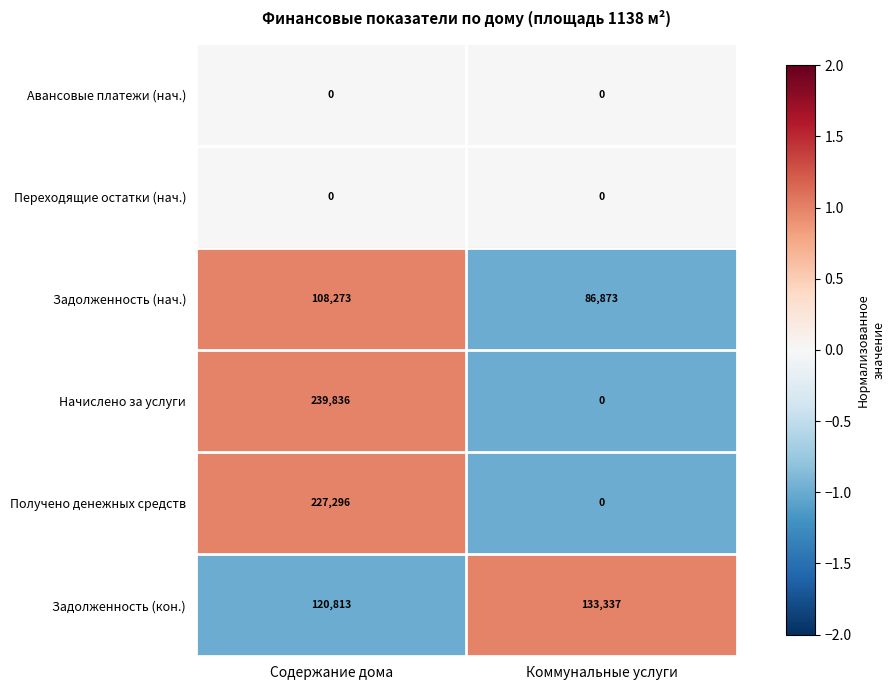

List the labels in order of Задолженность (нач.) value, largest first.

Содержание дома, Коммунальные услуги